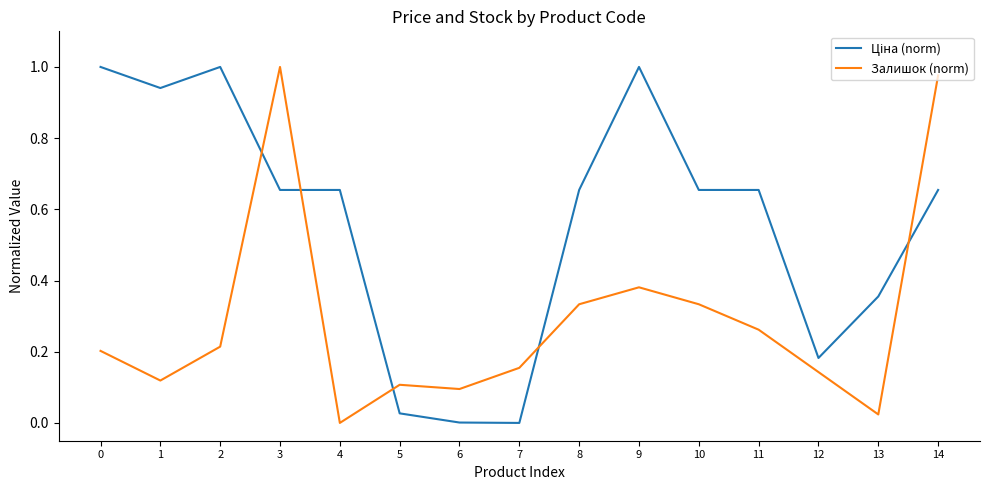

The Залишок (norm) series shows 0.1 at 5. True or false?

True